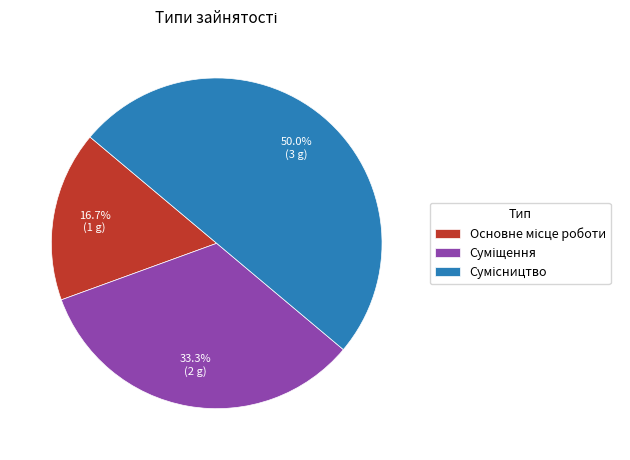

To the nearest percent, what percentage of the pie is Основне місце роботи?

17%